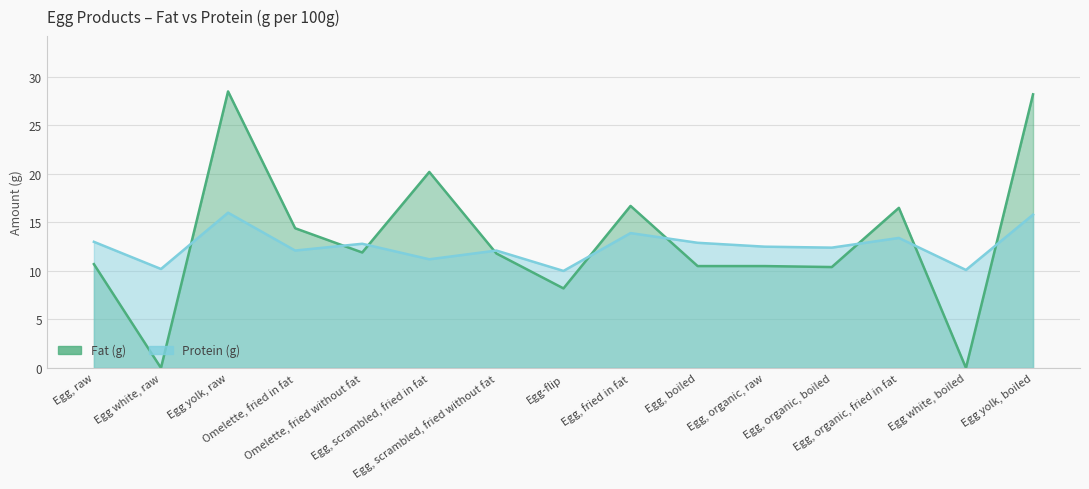

At which category does the chart reach its minimum across all series?

Egg white, raw